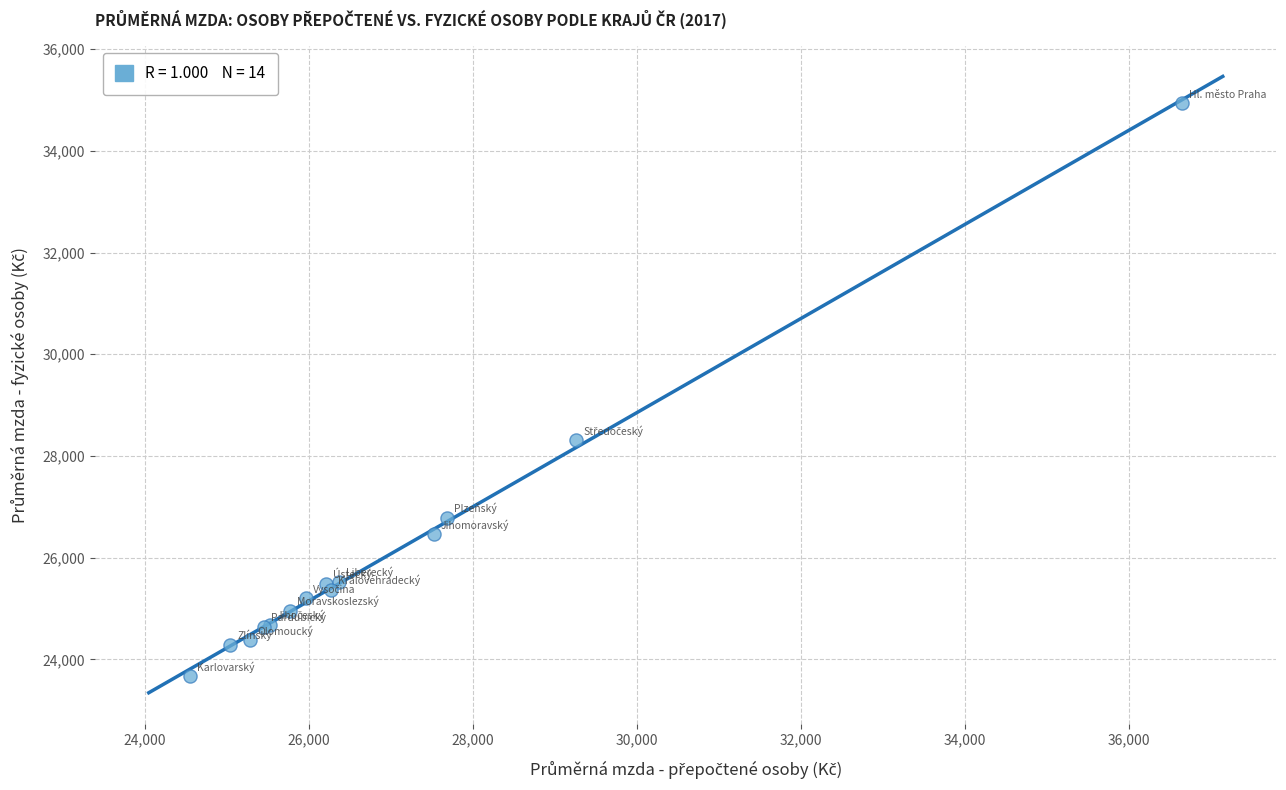

What Y value in the scatter plot is closest to 29299?

28306